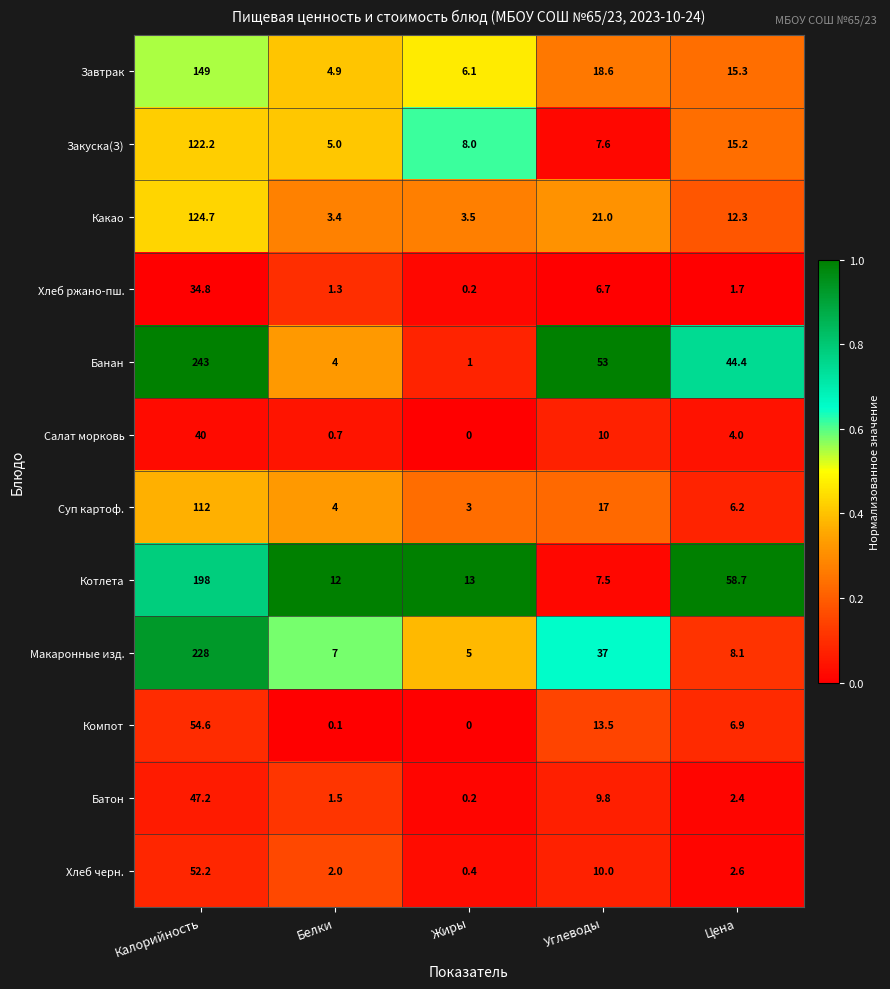

Count the number of data series in this chart.

12